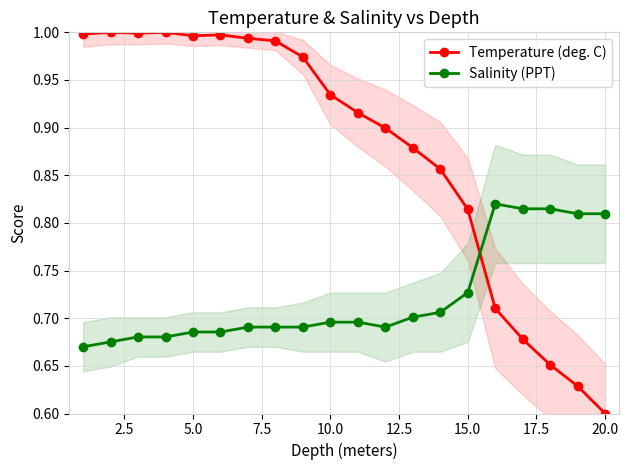

True or false: Salinity (PPT) has a value of 0.2 at 10.0.

False